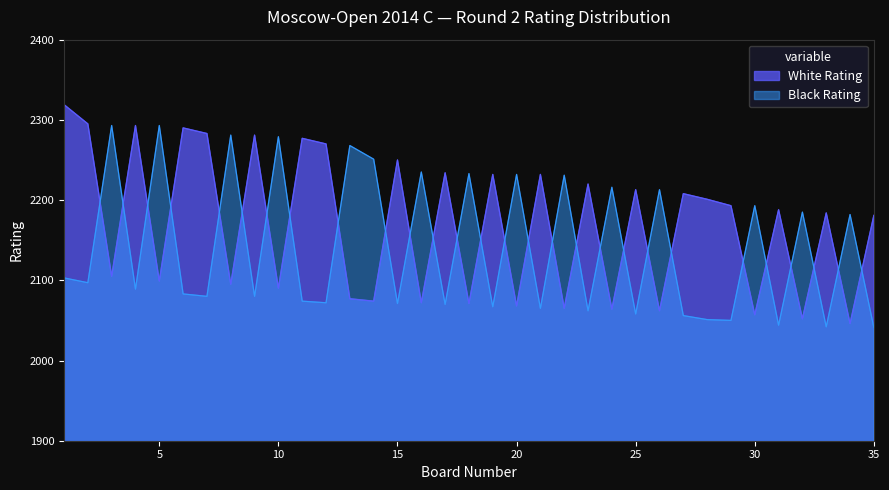

How many lines are shown in the chart?

2